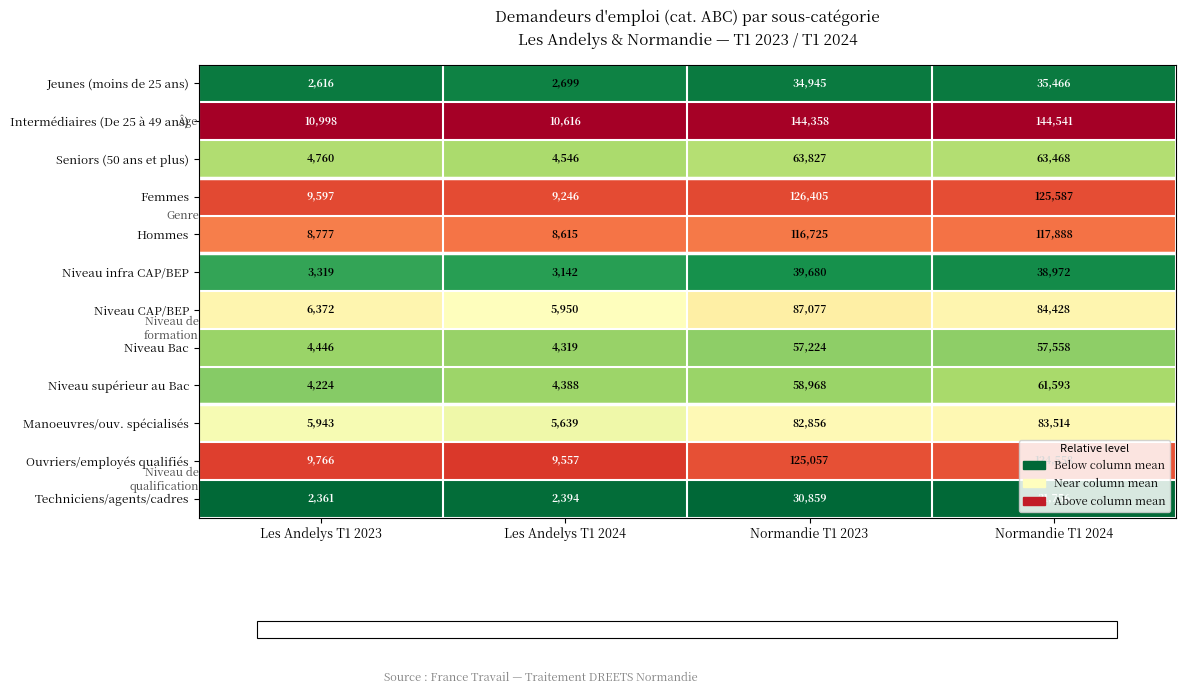

Read the Femmes value at Normandie T1 2024.

125587